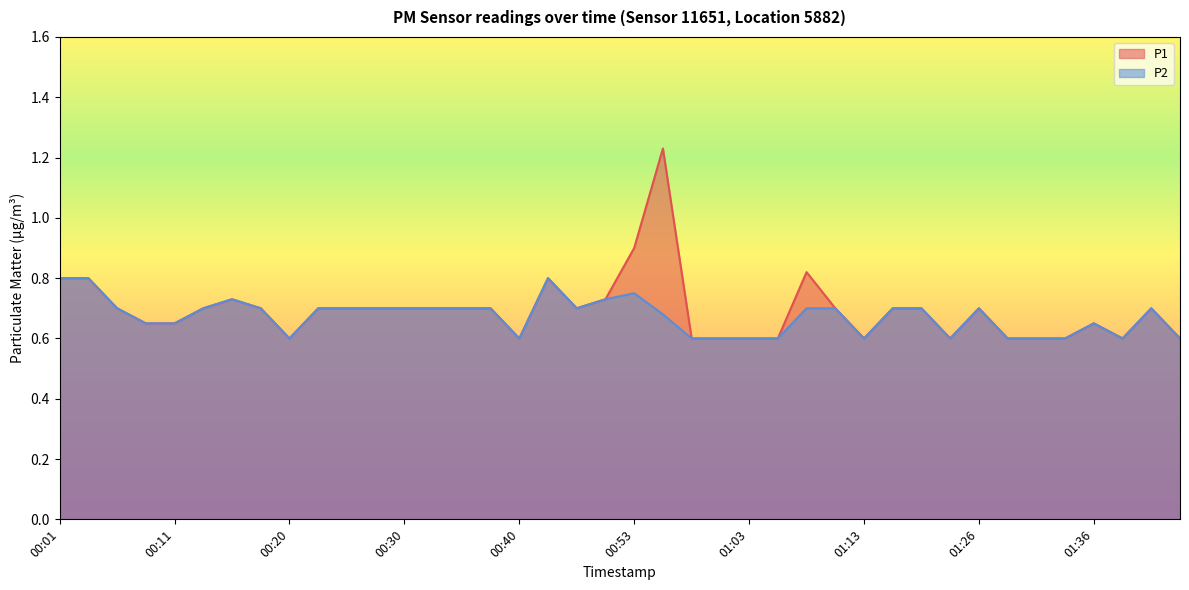

Reading right to left, what are all the values shown in this chart?

P1: 01:43=0.6	01:41=0.7	01:38=0.6	01:36=0.7	01:33=0.6	01:31=0.6	01:28=0.6	01:26=0.7	01:23=0.6	01:18=0.7	01:15=0.7	01:13=0.6	01:10=0.7	01:08=0.8	01:05=0.6	01:03=0.6	01:00=0.6	00:58=0.6	00:55=1.2	00:53=0.9	00:50=0.7	00:48=0.7	00:45=0.8	00:40=0.6	00:38=0.7	00:35=0.7	00:33=0.7	00:30=0.7	00:28=0.7	00:25=0.7	00:23=0.7	00:20=0.6	00:18=0.7	00:16=0.7	00:13=0.7	00:11=0.7	00:08=0.7	00:06=0.7	00:03=0.8	00:01=0.8
P2: 01:43=0.6	01:41=0.7	01:38=0.6	01:36=0.7	01:33=0.6	01:31=0.6	01:28=0.6	01:26=0.7	01:23=0.6	01:18=0.7	01:15=0.7	01:13=0.6	01:10=0.7	01:08=0.7	01:05=0.6	01:03=0.6	01:00=0.6	00:58=0.6	00:55=0.7	00:53=0.8	00:50=0.7	00:48=0.7	00:45=0.8	00:40=0.6	00:38=0.7	00:35=0.7	00:33=0.7	00:30=0.7	00:28=0.7	00:25=0.7	00:23=0.7	00:20=0.6	00:18=0.7	00:16=0.7	00:13=0.7	00:11=0.7	00:08=0.7	00:06=0.7	00:03=0.8	00:01=0.8